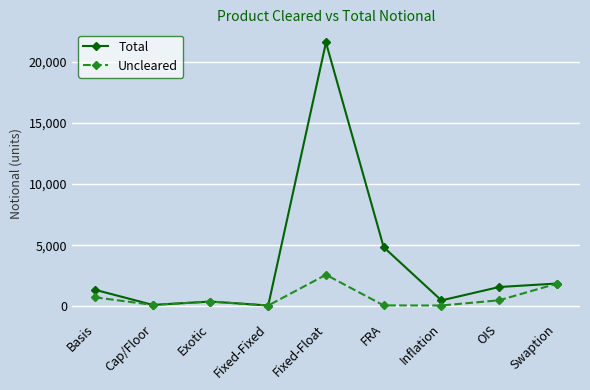

What are all the series names shown in the legend?

Total, Uncleared